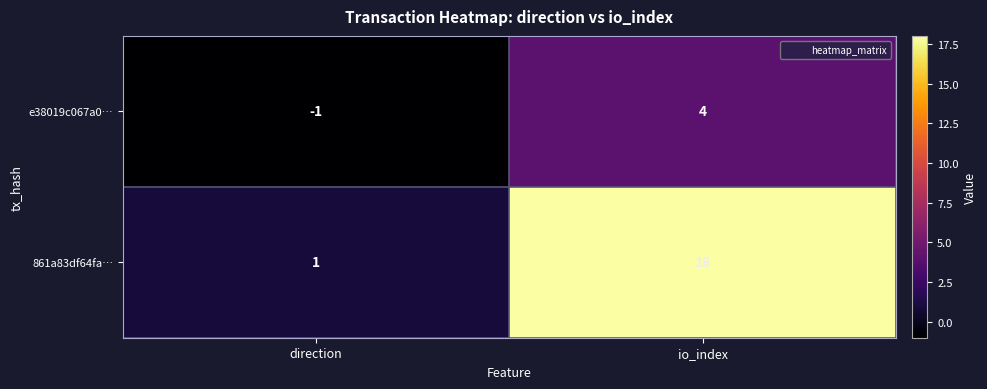

Which label corresponds to the smallest value in the chart?

direction